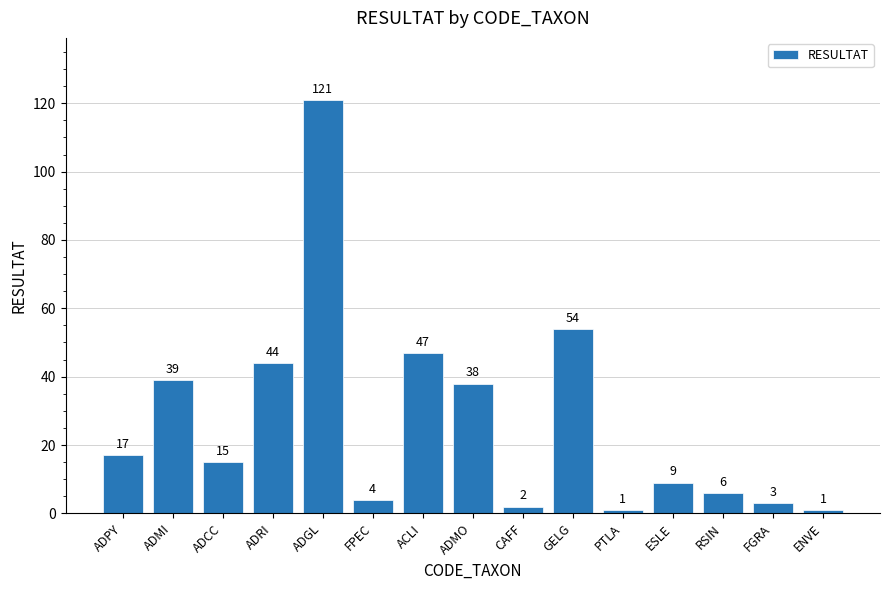

What is the ratio of the value at ADCC to the value at RSIN?

2.5